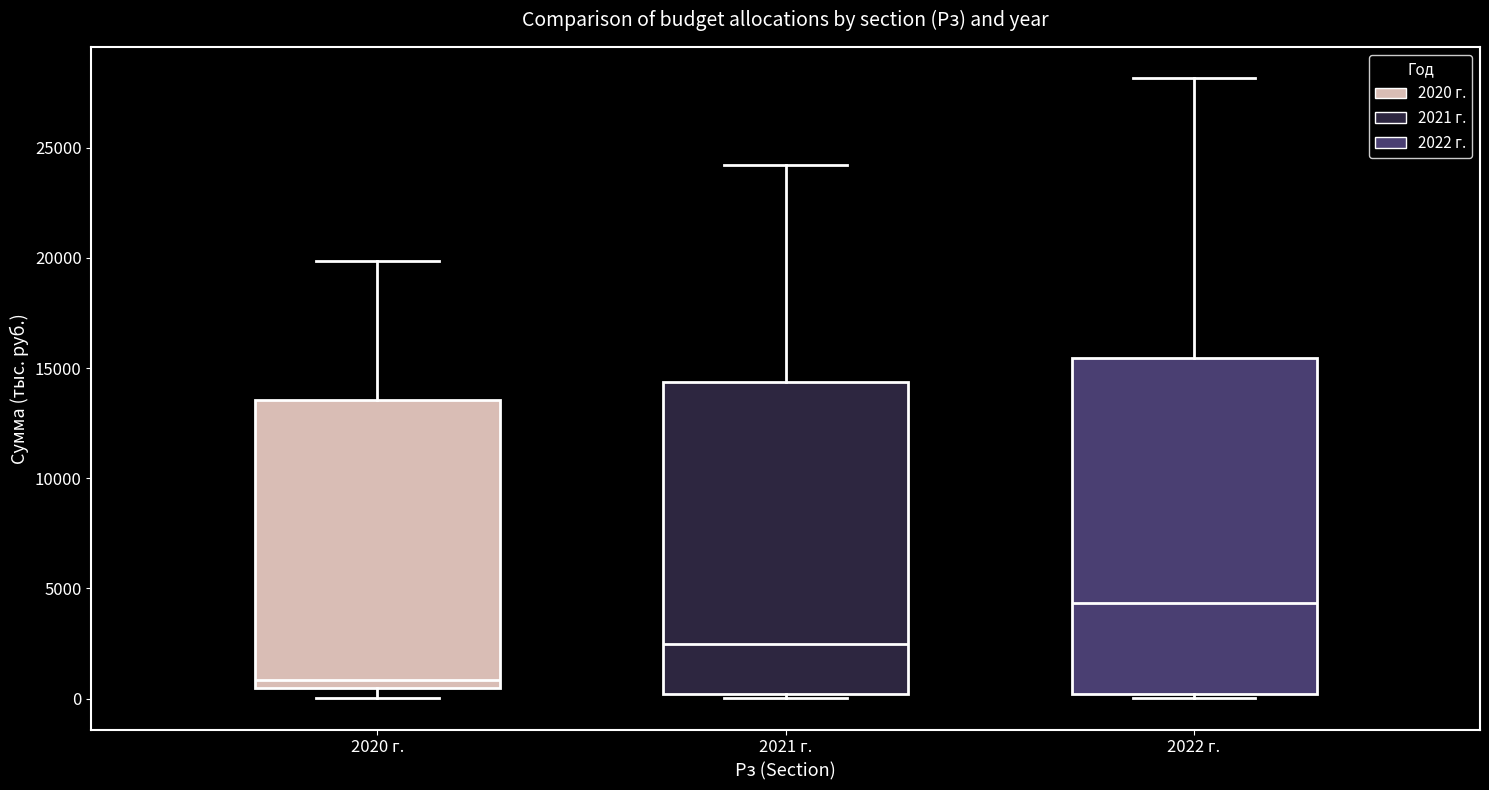

Where does the upper whisker of the box for 2022 г. end on the y-axis? The values are not printed on the chart, so give them approximately, as read against the axis.

28000